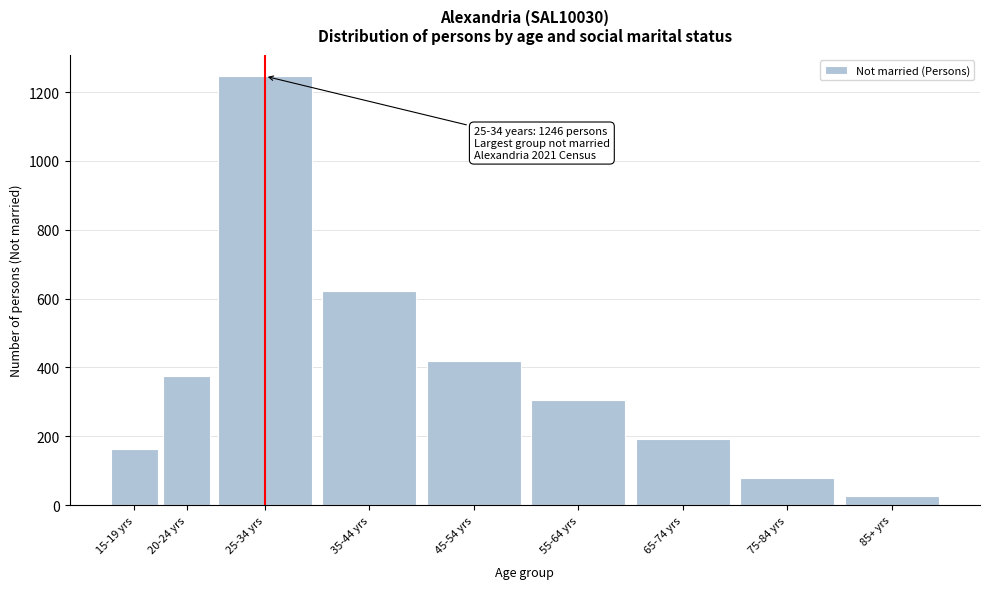

Reading left to right, extract all data points from this chart.

15-19 yrs=162	20-24 yrs=376	25-34 yrs=1246	35-44 yrs=621	45-54 yrs=420	55-64 yrs=307	65-74 yrs=192	75-84 yrs=80	85+ yrs=26